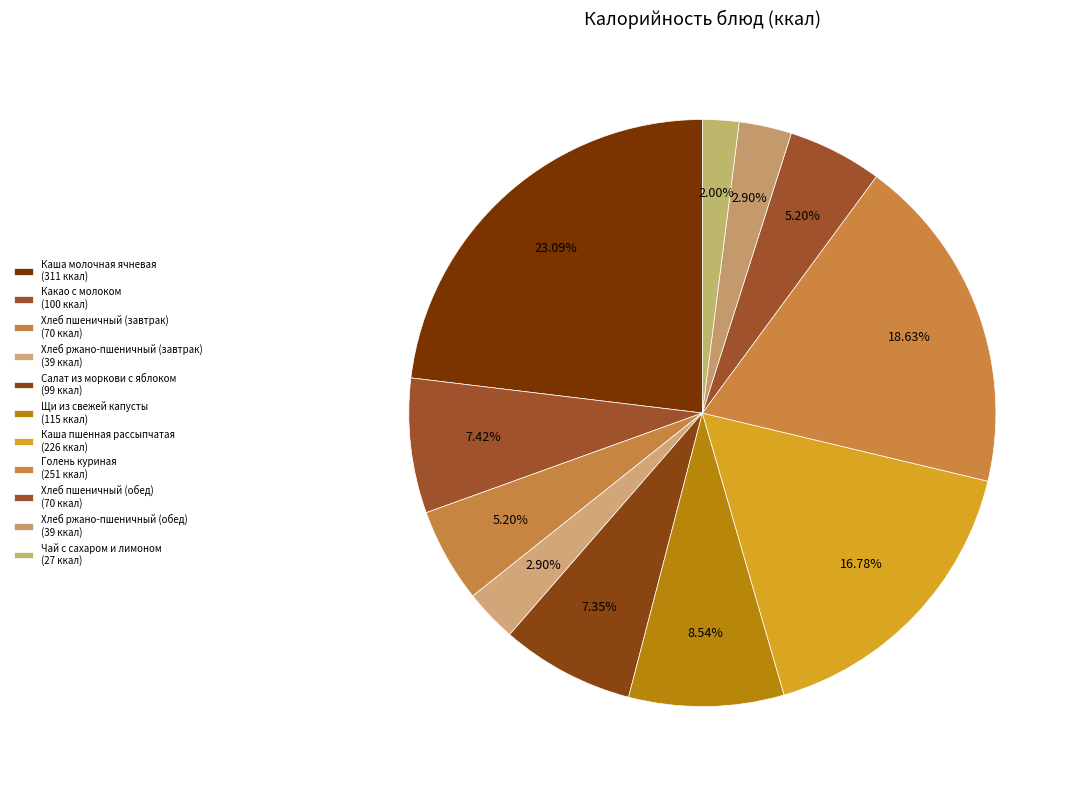

Count the number of slices in the pie.

11